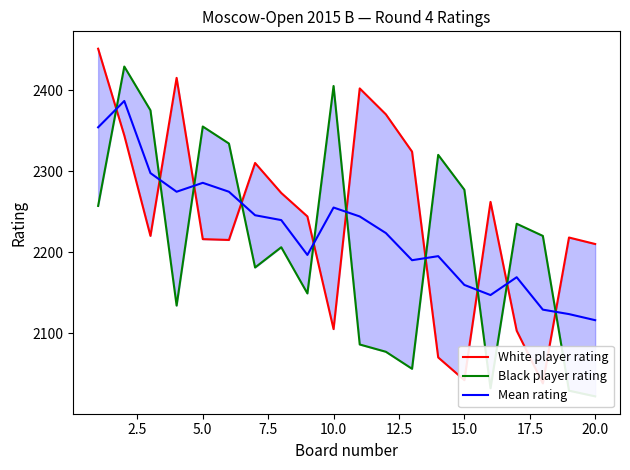

True or false: Mean rating has a value of 2159.5 at 15.0.

True